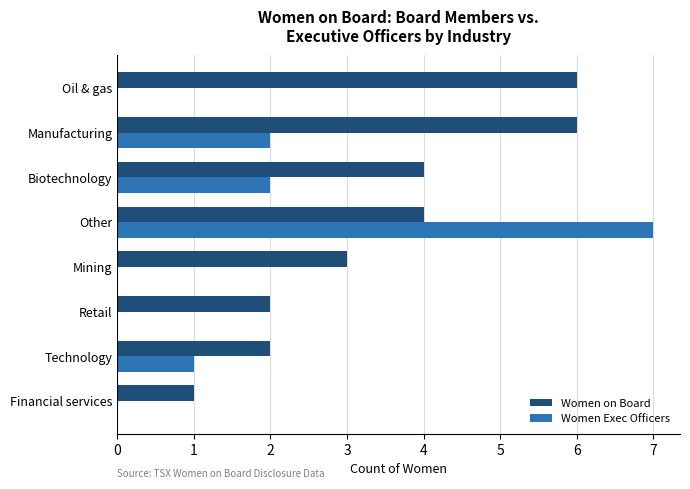

What is the total value across all series at Mining?

3